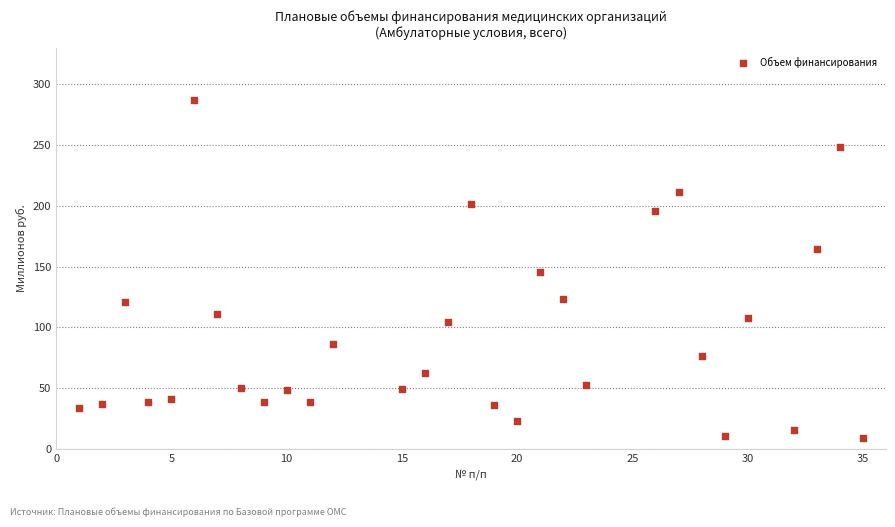

What is the range of Y values (max minus min)?

278.6